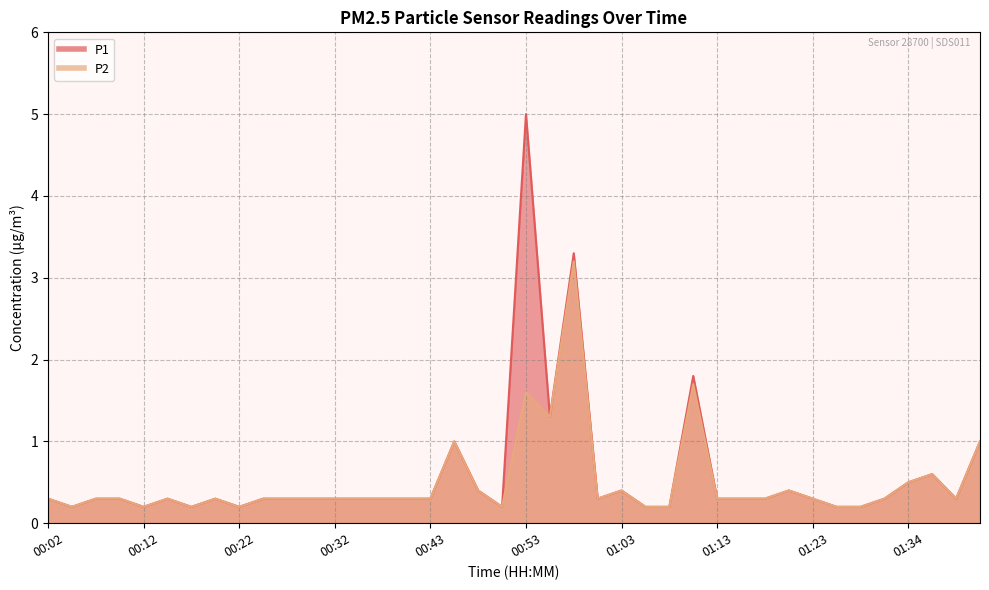

How many categories are shown in the chart?

40